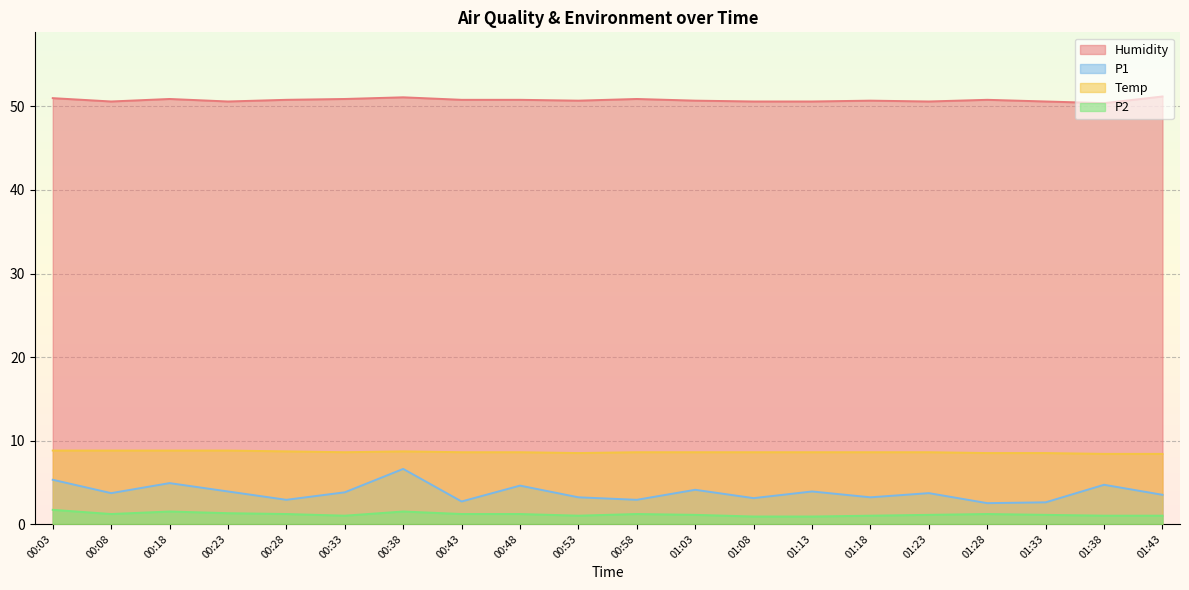

Is the value of P1 at 00:43 greater than the value of Humidity at 01:08?

No